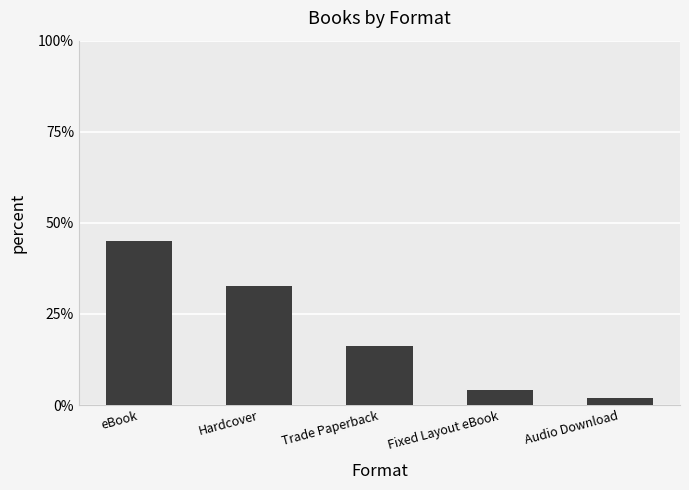

Are the bars grouped side by side (vs. stacked)?

No